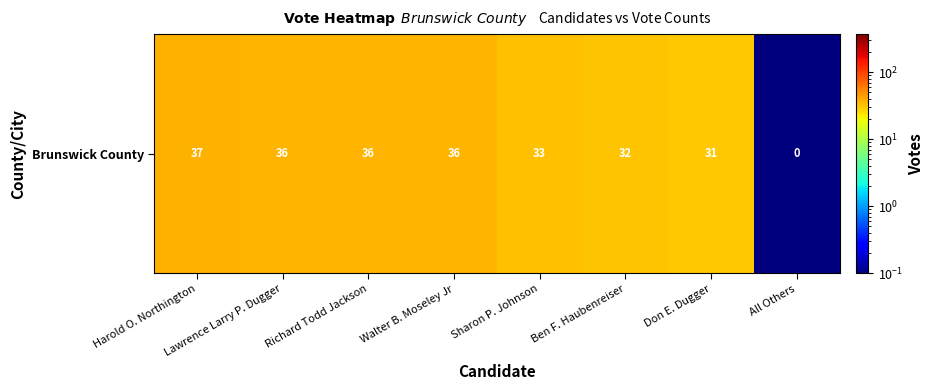

Which label corresponds to the smallest value in the chart?

All Others